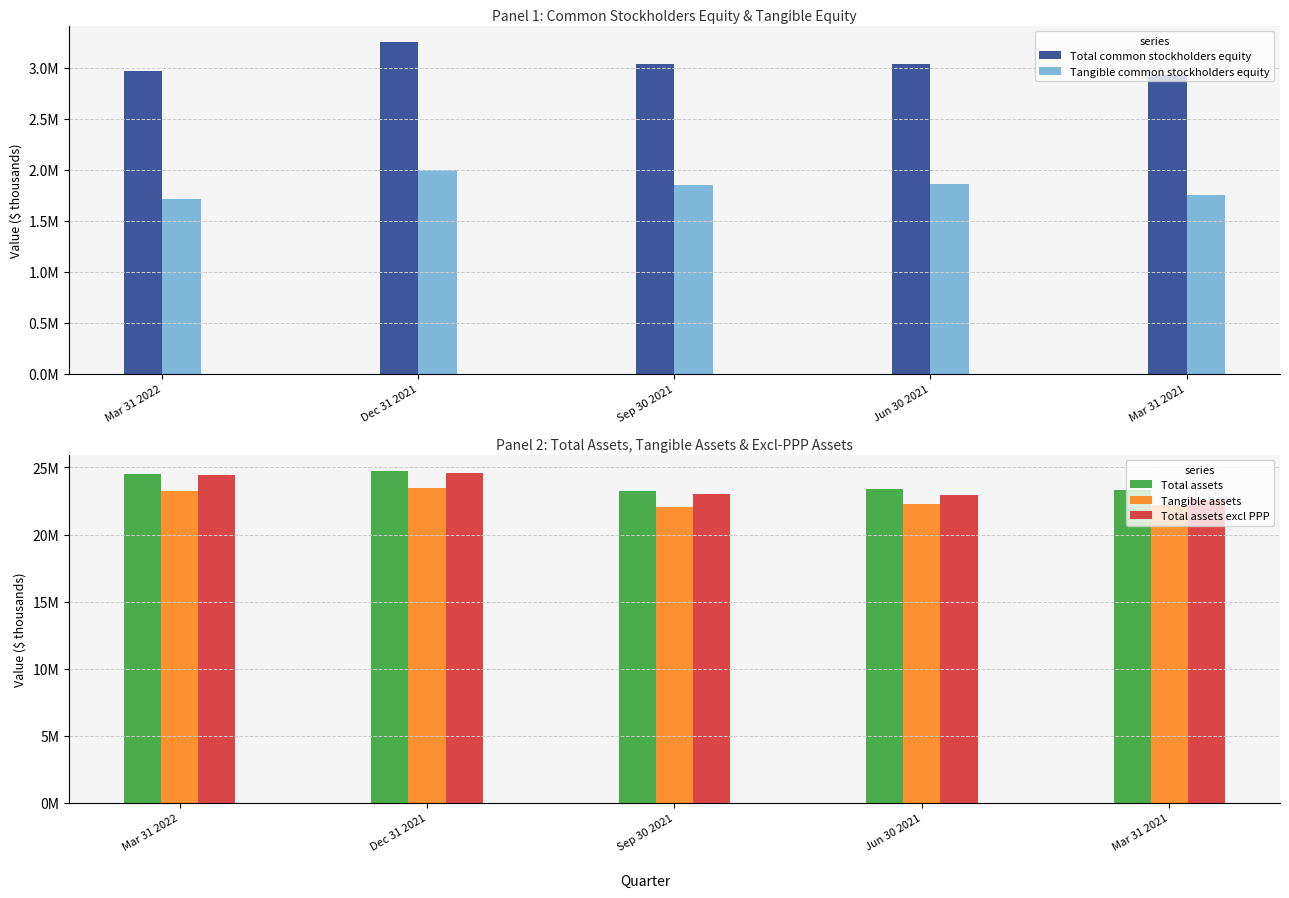

Reading left to right, extract all data points from this chart.

Total common stockholders equity: 2961607	3248841	3029764	3038599	2930008
Tangible common stockholders equity: 1711852	1996599	1854031	1859535	1747612
Total assets: 24482268	24724759	23225930	23423159	23348117
Tangible assets: 23232513	23472517	22050197	22244095	22165721
Total assets excl PPP: 24420381	24608100	23013843	22981806	22550488